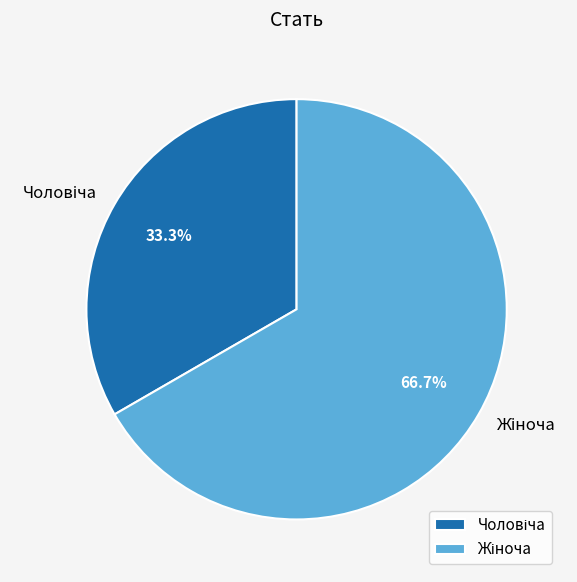

Is there a majority slice in this chart?

Yes